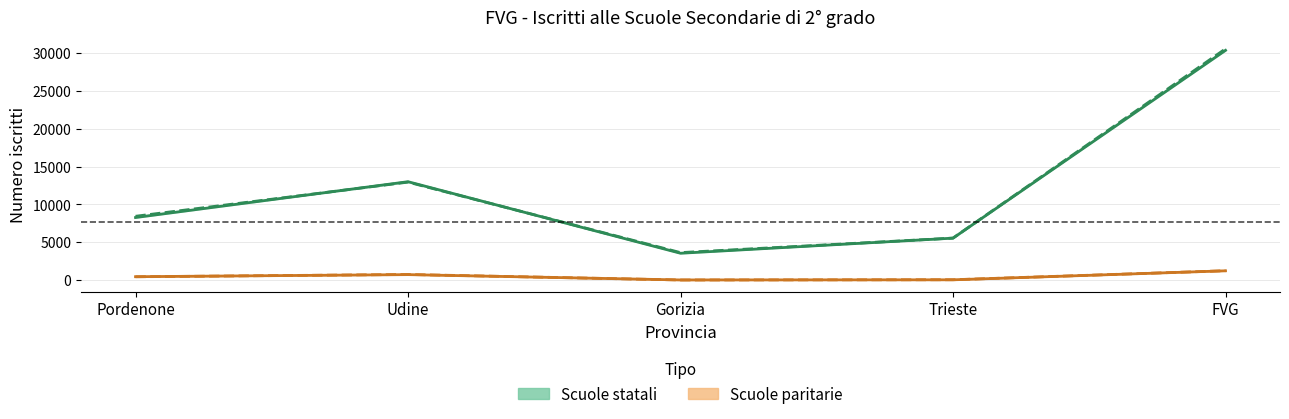

Is it true that Statali 2016-17 equals 5548 at Trieste?

True